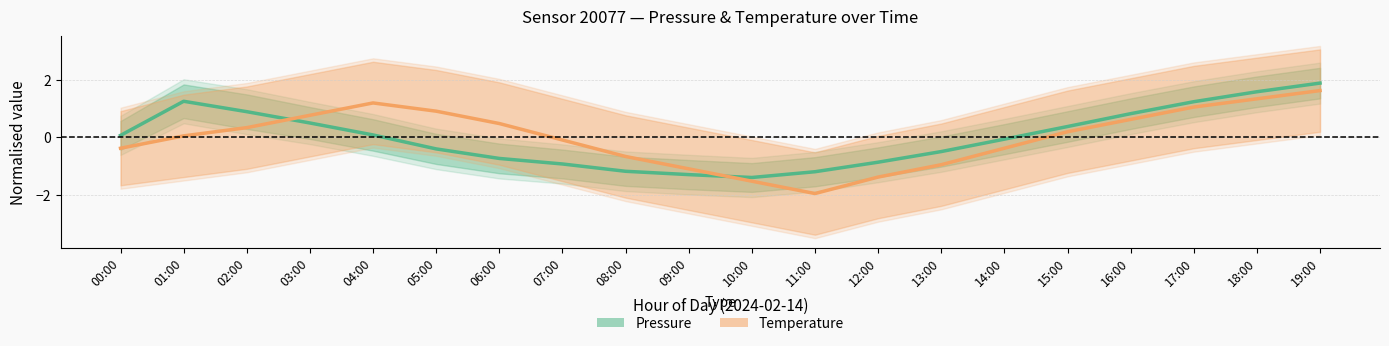

Reading right to left, extract all data points from this chart.

Pressure (normalised): 19:00=1.9	18:00=1.6	17:00=1.2	16:00=0.8	15:00=0.4	14:00=-0.1	13:00=-0.5	12:00=-0.9	11:00=-1.2	10:00=-1.4	09:00=-1.3	08:00=-1.2	07:00=-0.9	06:00=-0.7	05:00=-0.4	04:00=0.1	03:00=0.5	02:00=0.9	01:00=1.2	00:00=0.1
Temperature (normalised): 19:00=1.6	18:00=1.3	17:00=1.0	16:00=0.6	15:00=0.2	14:00=-0.4	13:00=-1.0	12:00=-1.4	11:00=-2.0	10:00=-1.5	09:00=-1.1	08:00=-0.7	07:00=-0.1	06:00=0.5	05:00=0.9	04:00=1.2	03:00=0.8	02:00=0.3	01:00=0.0	00:00=-0.4